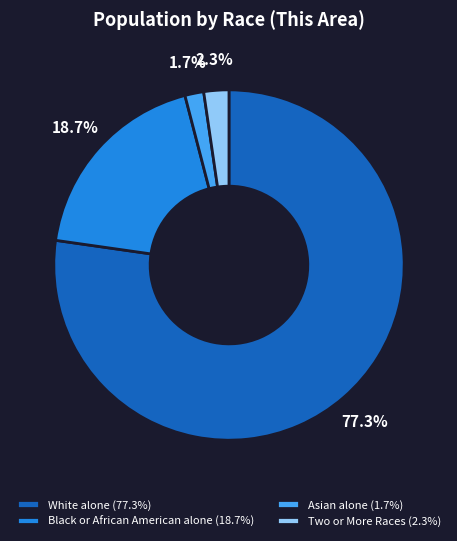

Rank the categories by value from highest to lowest.

White alone, Black or African American alone, Two or More Races, Asian alone